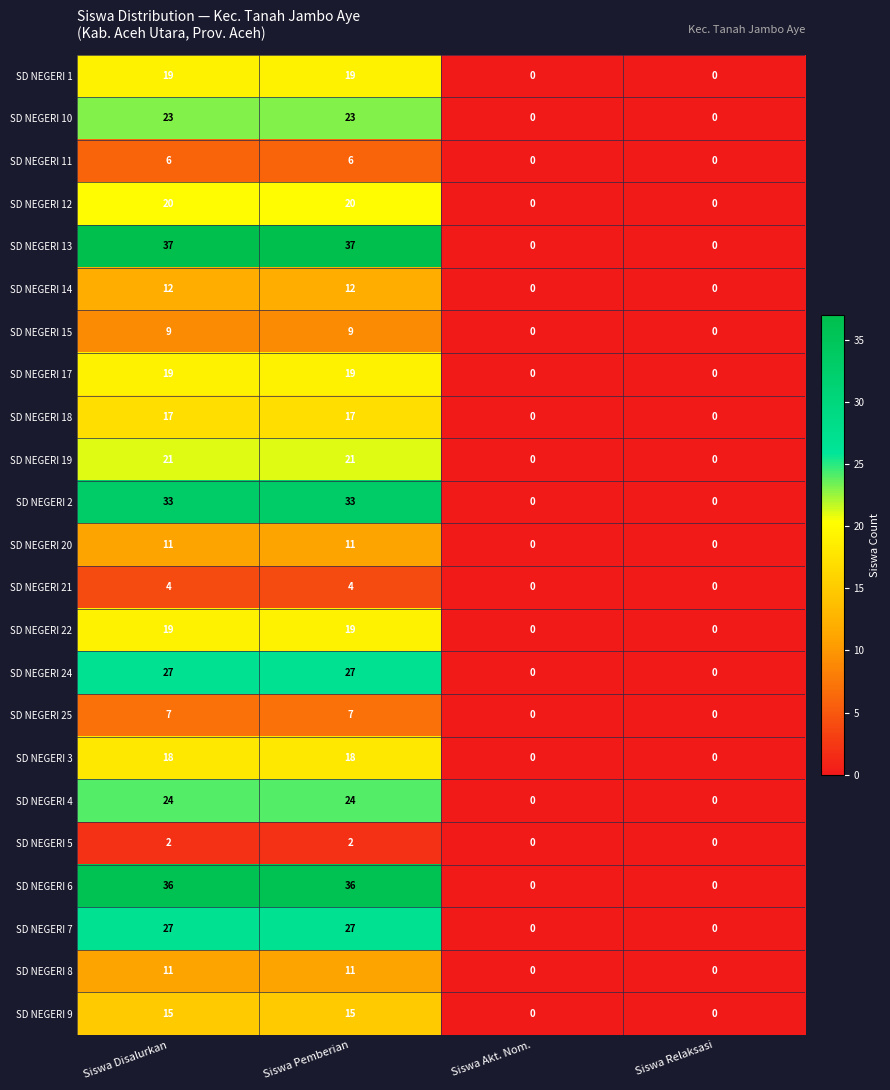

Which series has the largest range (max minus min)?

SD NEGERI 13